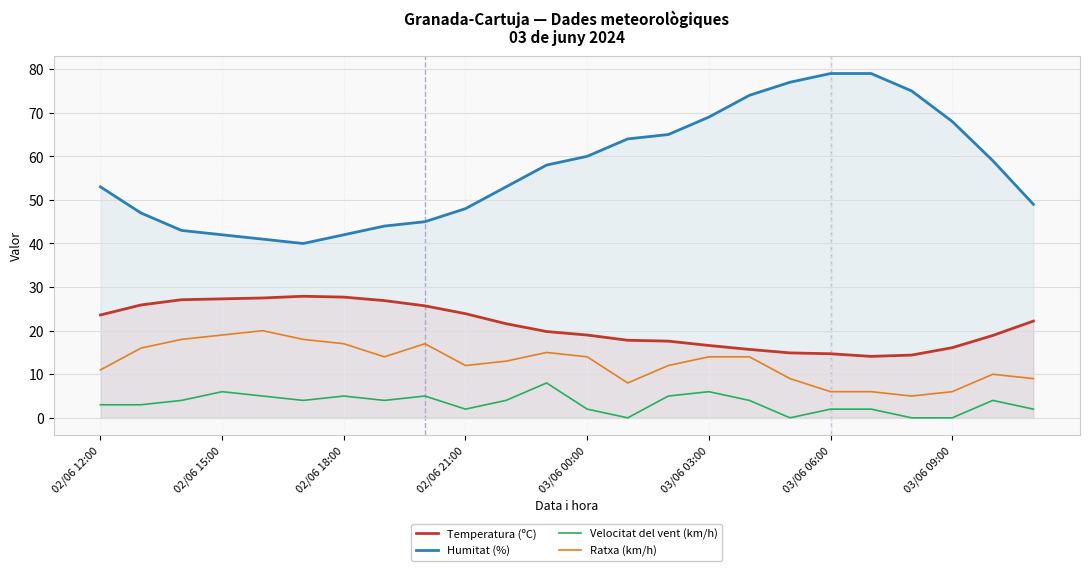

Does the chart have visible grid lines?

Yes